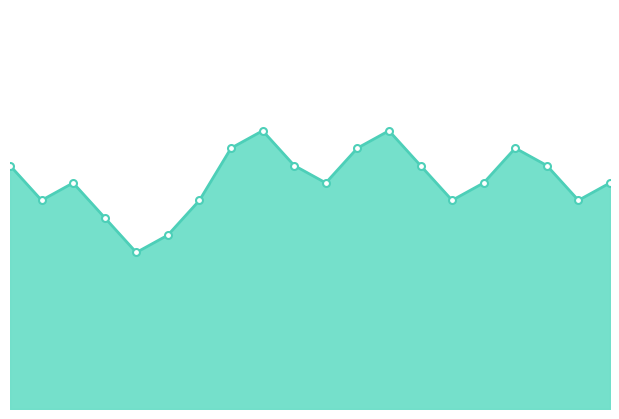

What is the greatest value displayed?

12.1